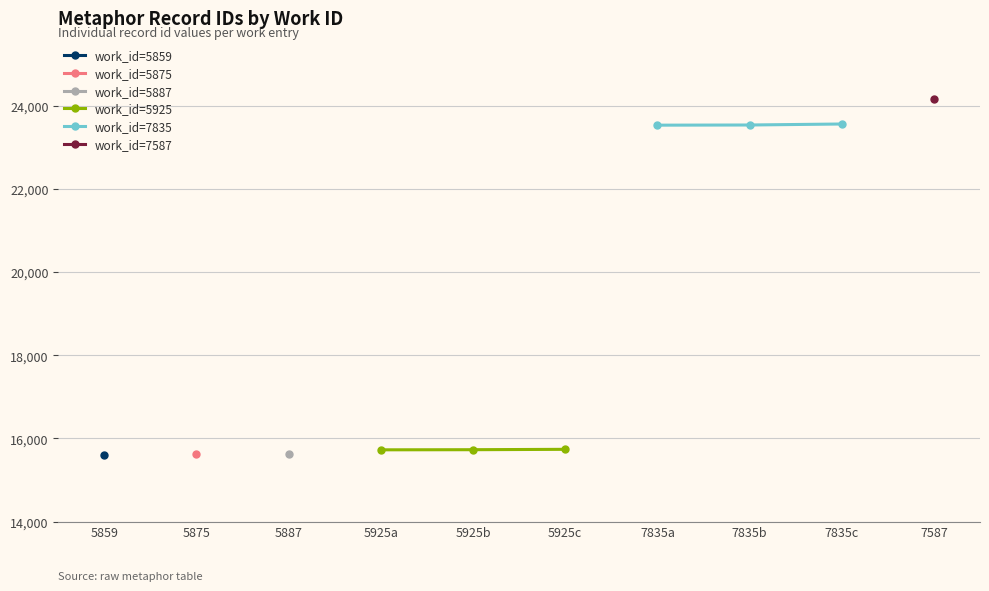

Which series has the largest total across all categories?

work_id=7835